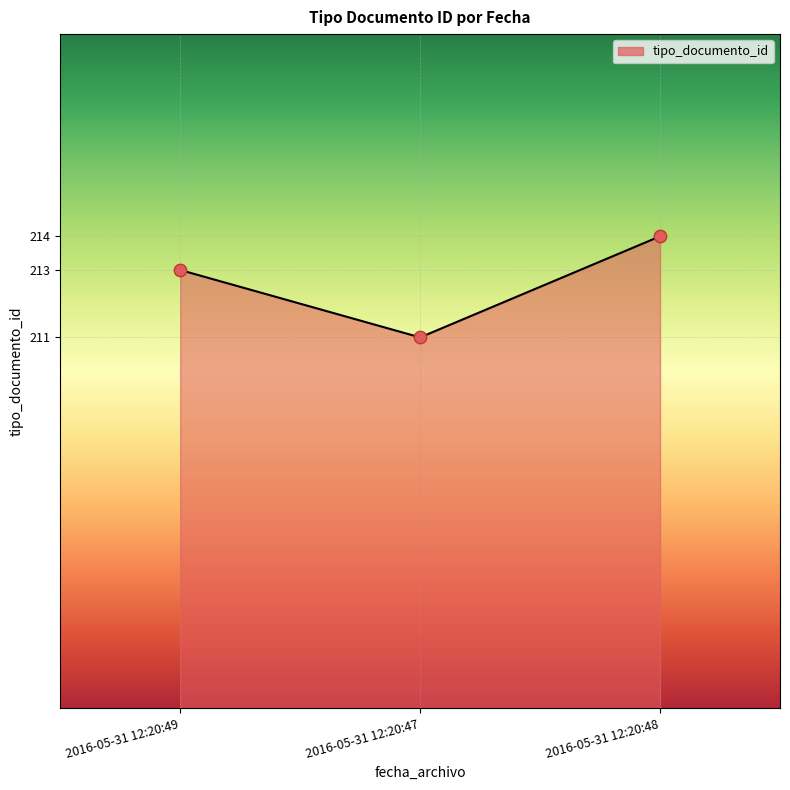

Which has a higher value, 2016-05-31 12:20:49 or 2016-05-31 12:20:48?

2016-05-31 12:20:48